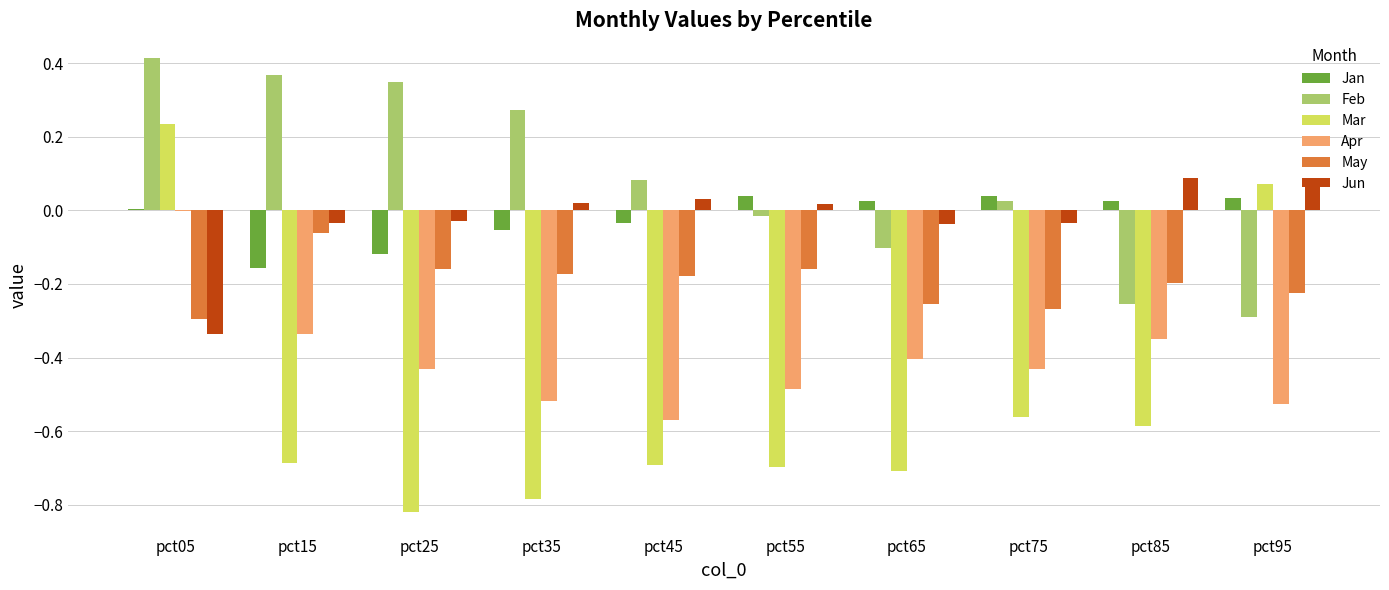

What is the total value across all series at pct95?

-0.9